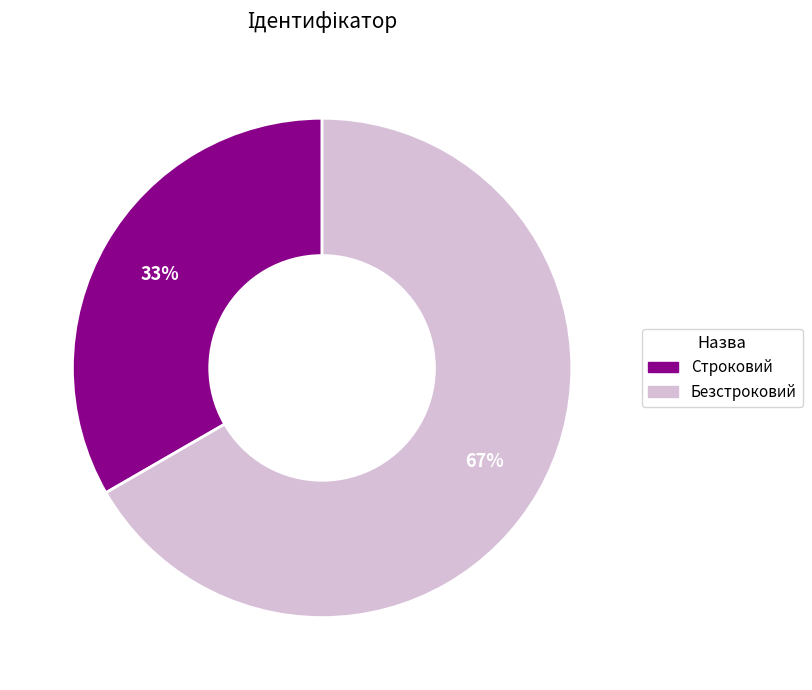

Do Безстроковий and Строковий together represent more than half of the pie?

Yes